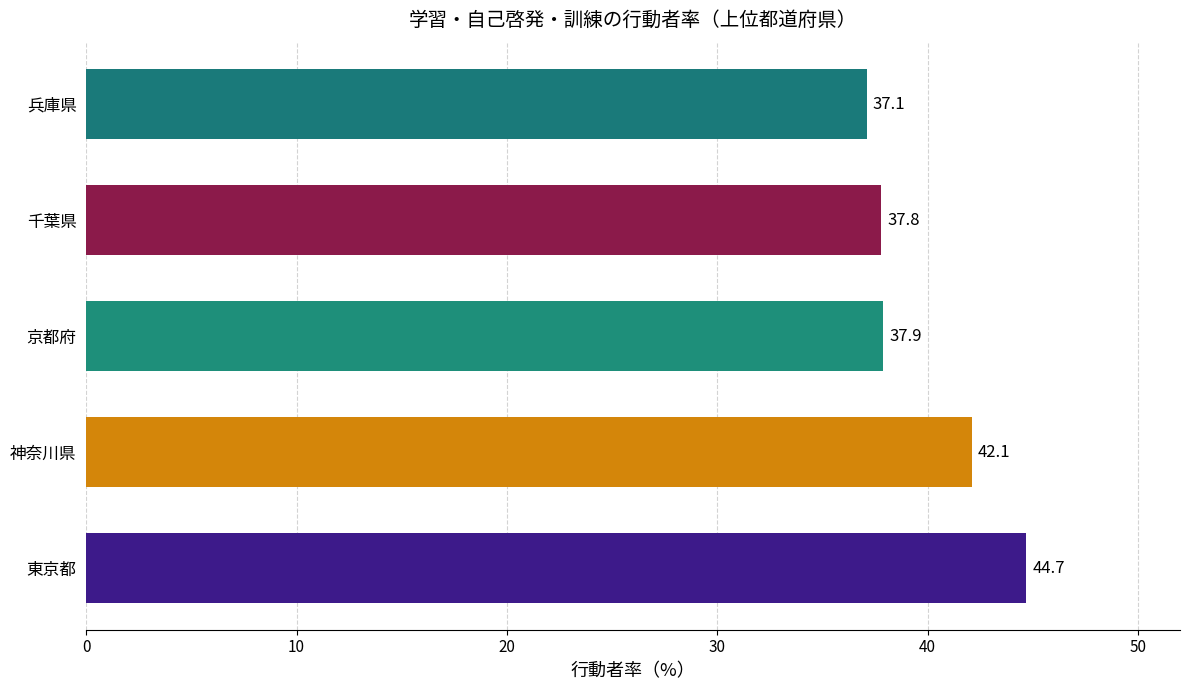

Which has a higher value, 兵庫県 or 京都府?

京都府